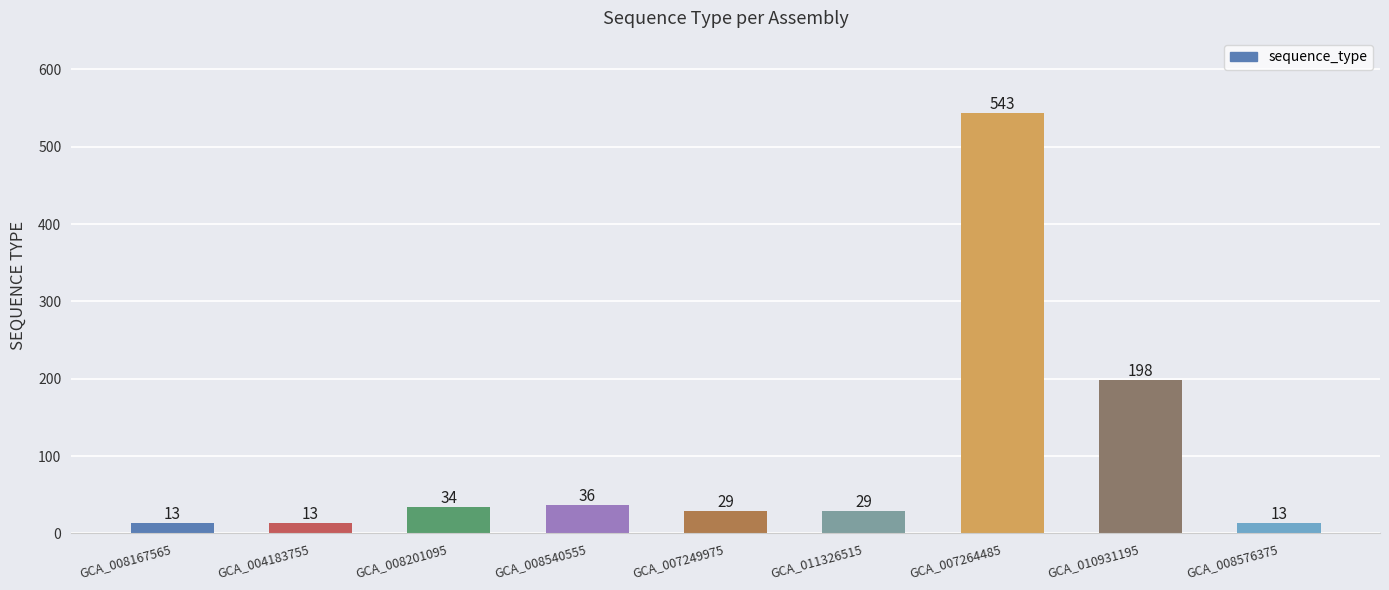

Reading left to right, what are all the values shown in this chart?

GCA_008167565=13	GCA_004183755=13	GCA_008201095=34	GCA_008540555=36	GCA_007249975=29	GCA_011326515=29	GCA_007264485=543	GCA_010931195=198	GCA_008576375=13